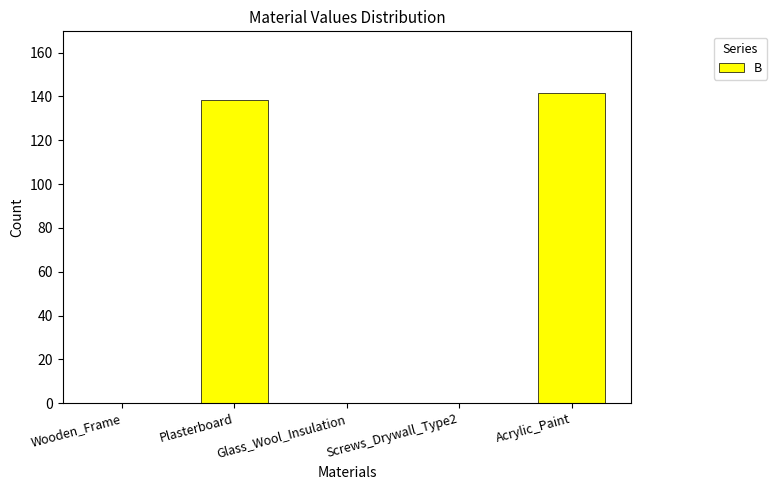

What is the sum of the values at Acrylic_Paint and Plasterboard?

280.0